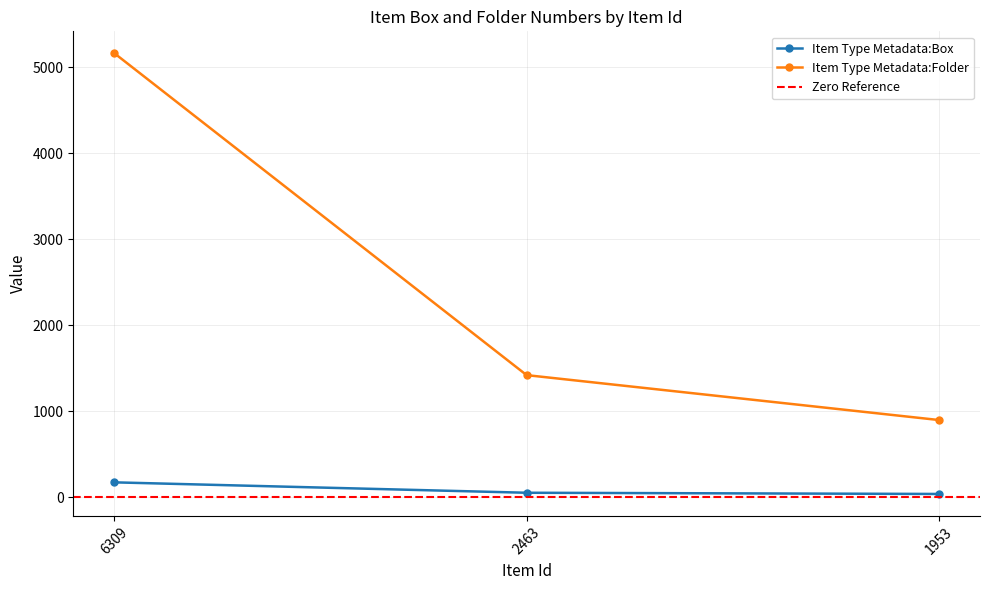

Count the number of data series in this chart.

2